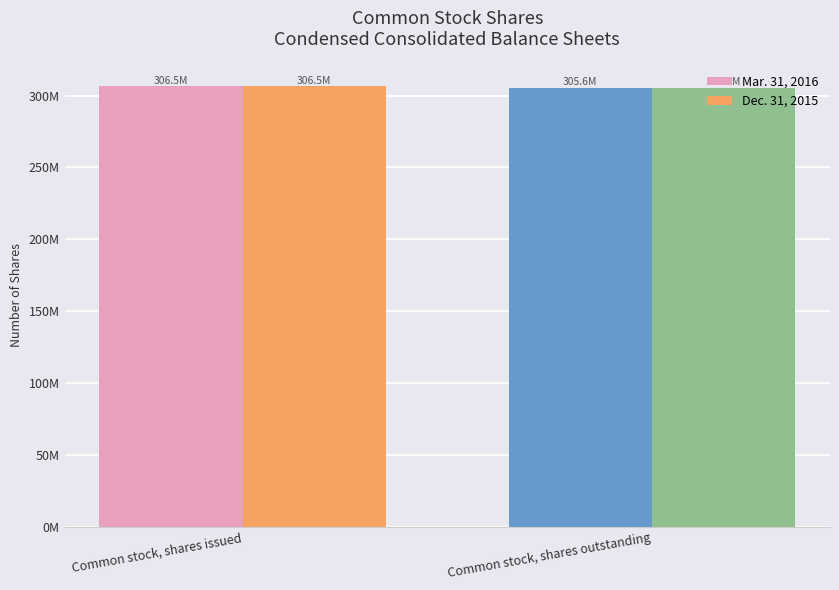

At which label does Mar. 31, 2016 reach its minimum?

Common stock, shares outstanding